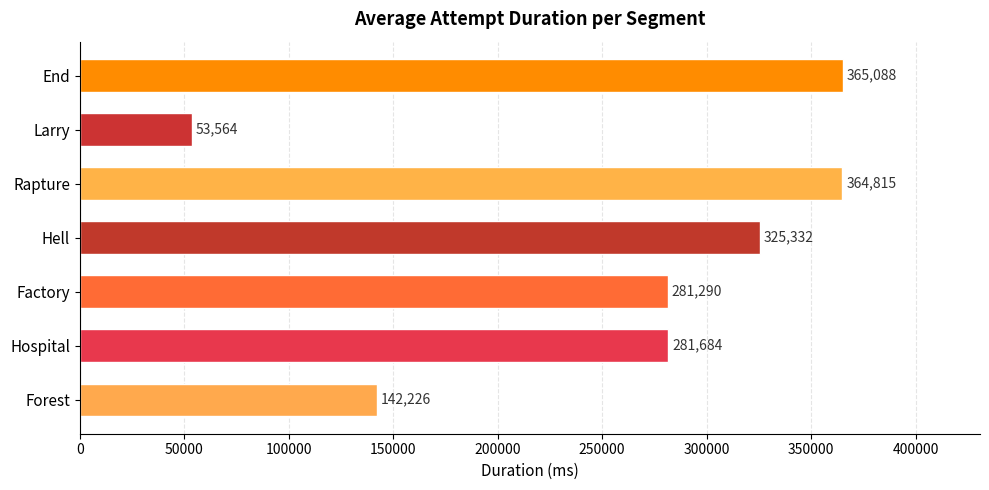

Where is the data nearest to the value 209325?

Forest